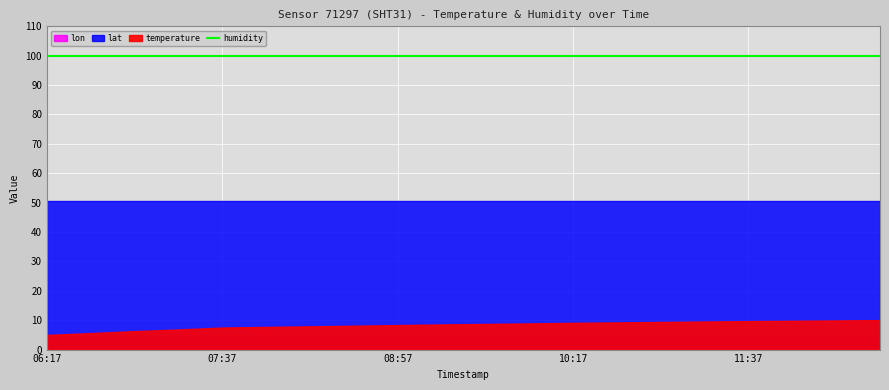

How many lines are shown in the chart?

4